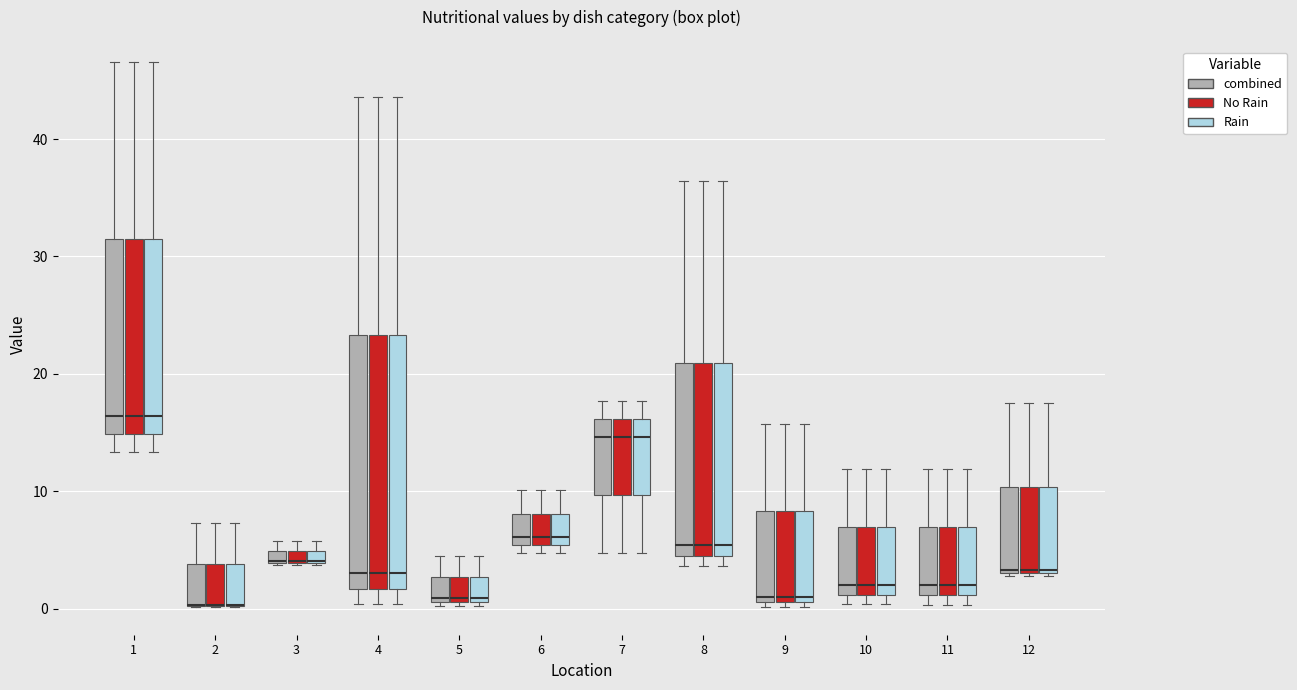

Where is the upper edge of the box for 3 (Rain) on the y-axis? The values are not printed on the chart, so give them approximately, as read against the axis.

5